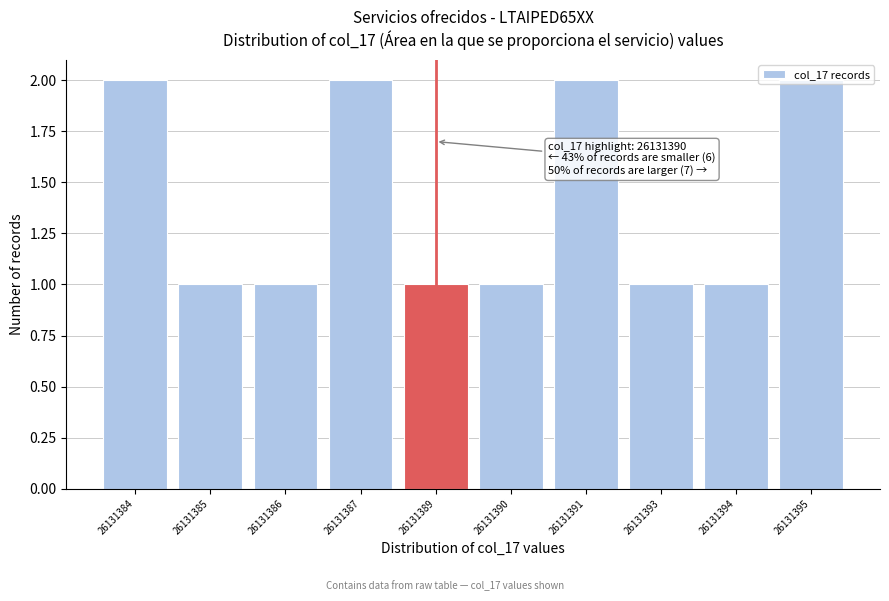

What is the sum of all values?

14